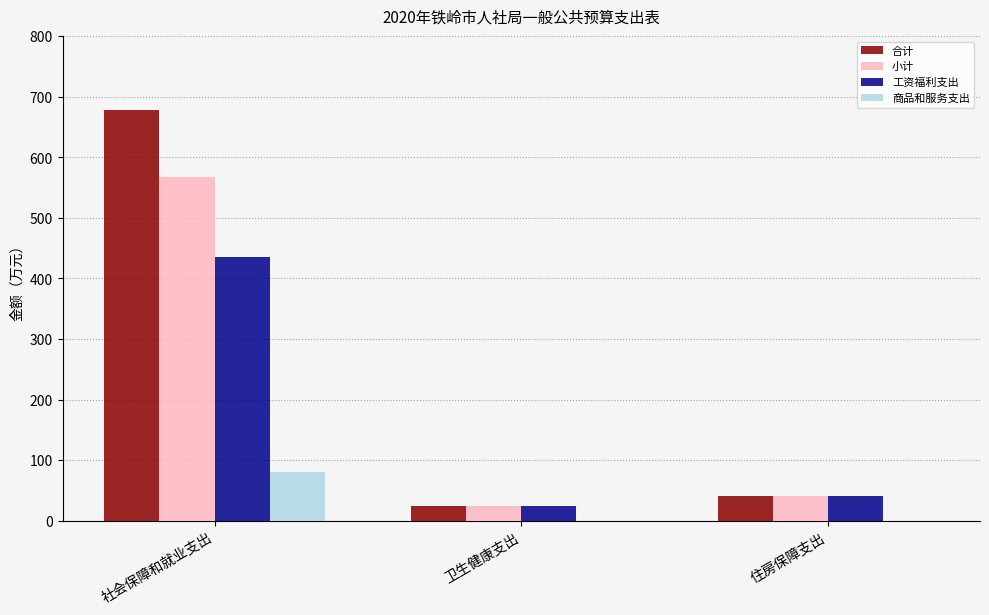

How many groups of bars are there?

3